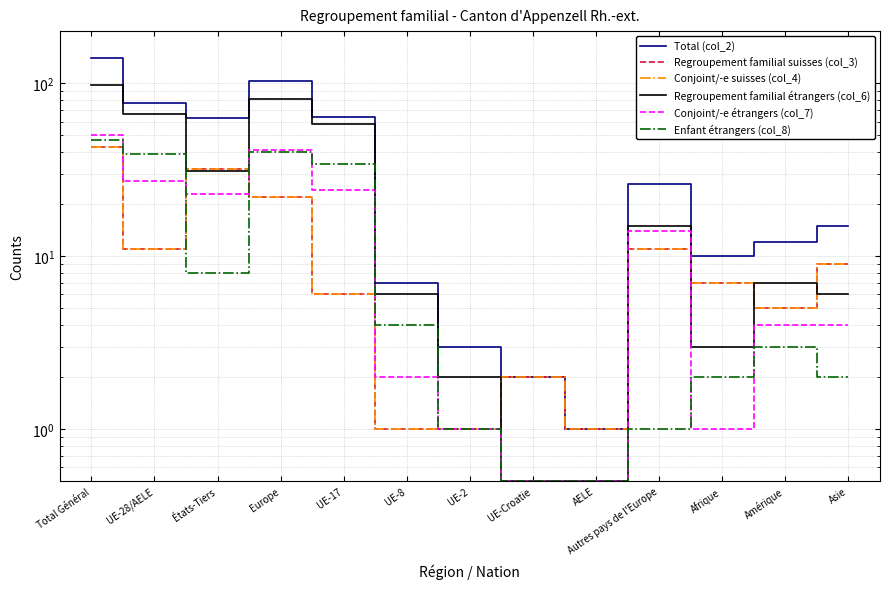

What is the difference between the second highest and second lowest values in the Enfant étrangers (col_8) series?

39.5